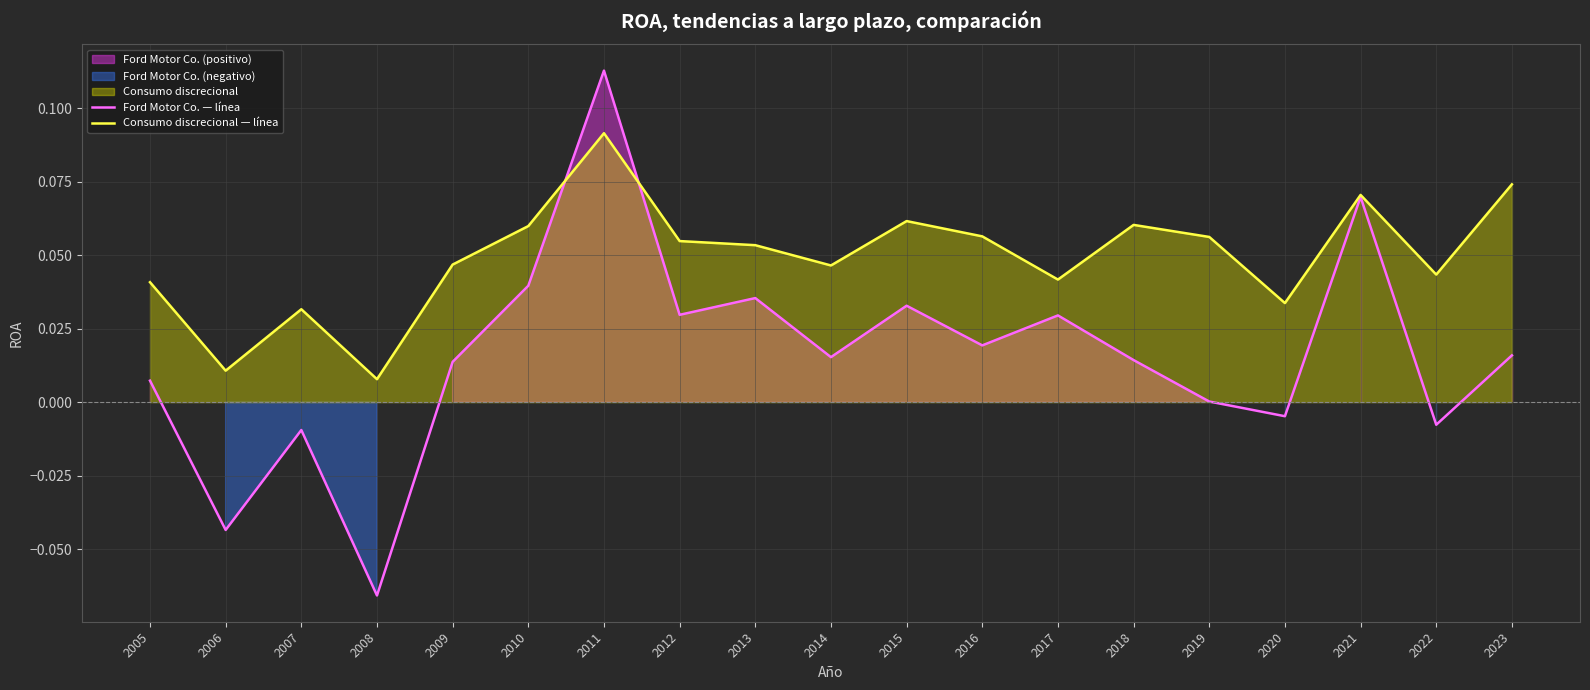

Reading right to left, what are all the values shown in this chart?

Ford Motor Co. — línea: 2023=0.0	2022=-0.0	2021=0.1	2020=-0.0	2019=0.0	2018=0.0	2017=0.0	2016=0.0	2015=0.0	2014=0.0	2013=0.0	2012=0.0	2011=0.1	2010=0.0	2009=0.0	2008=-0.1	2007=-0.0	2006=-0.0	2005=0.0
Consumo discrecional — línea: 2023=0.1	2022=0.0	2021=0.1	2020=0.0	2019=0.1	2018=0.1	2017=0.0	2016=0.1	2015=0.1	2014=0.0	2013=0.1	2012=0.1	2011=0.1	2010=0.1	2009=0.0	2008=0.0	2007=0.0	2006=0.0	2005=0.0